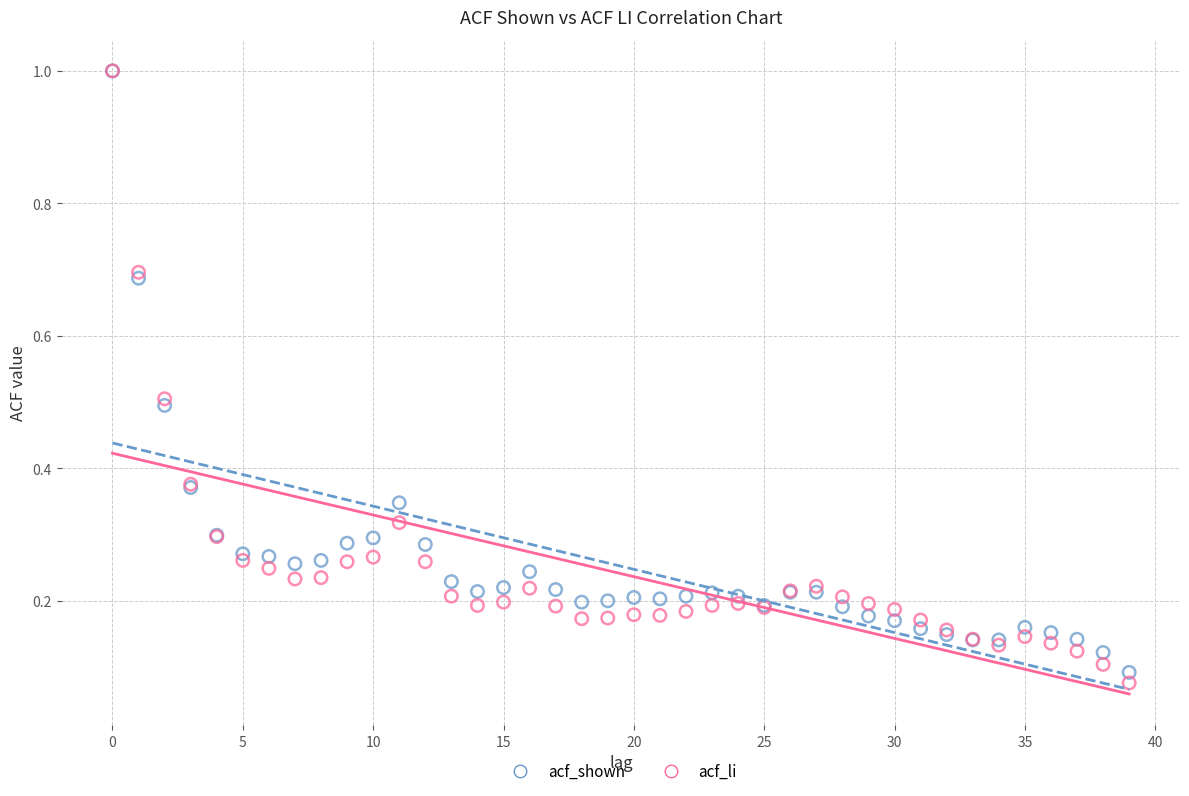

Which series has the largest Y range (max minus min)?

acf_li